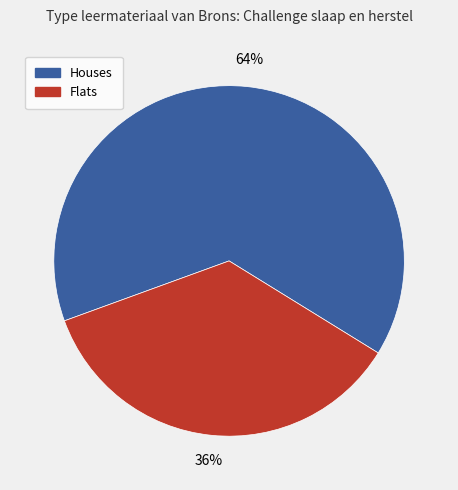

Which category has the smallest portion of the pie?

Flats